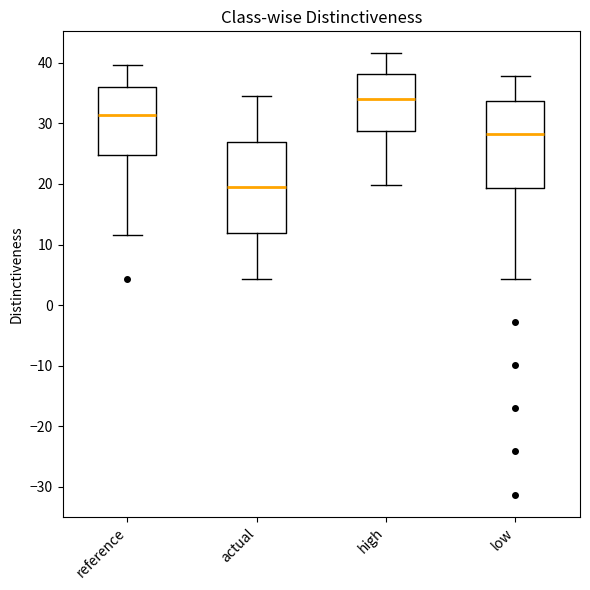

Reading left to right, read every box against the y-axis: the position of its median line, the range the box covers, and the ends of its whiskers. The values are not printed on the chart, so give them approximately, as read against the axis.

reference: median 31, box 25 to 36, whiskers 11 to 40
actual: median 19, box 12 to 27, whiskers 4 to 34
high: median 34, box 29 to 38, whiskers 20 to 42
low: median 28, box 19 to 34, whiskers 4 to 38